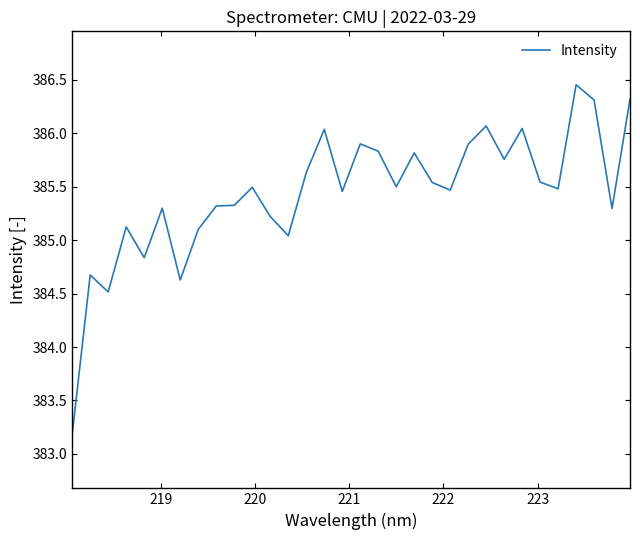

What is the difference between the maximum and minimum values?

3.3